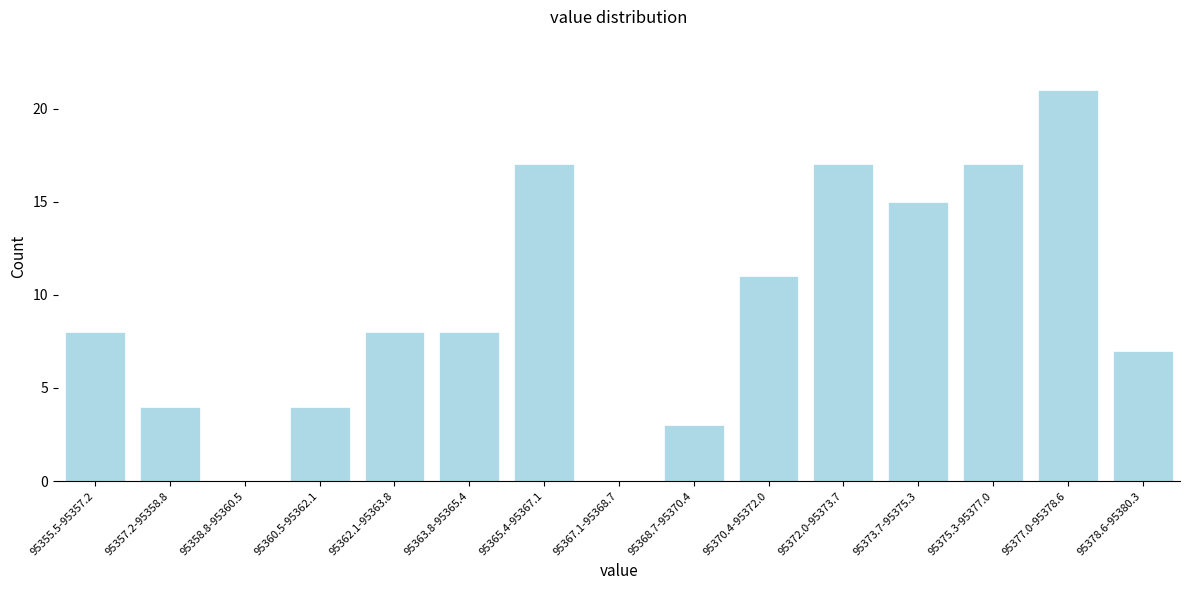

Reading right to left, extract all data points from this chart.

95378.6-95380.3=7	95377.0-95378.6=21	95375.3-95377.0=17	95373.7-95375.3=15	95372.0-95373.7=17	95370.4-95372.0=11	95368.7-95370.4=3	95367.1-95368.7=0	95365.4-95367.1=17	95363.8-95365.4=8	95362.1-95363.8=8	95360.5-95362.1=4	95358.8-95360.5=0	95357.2-95358.8=4	95355.5-95357.2=8